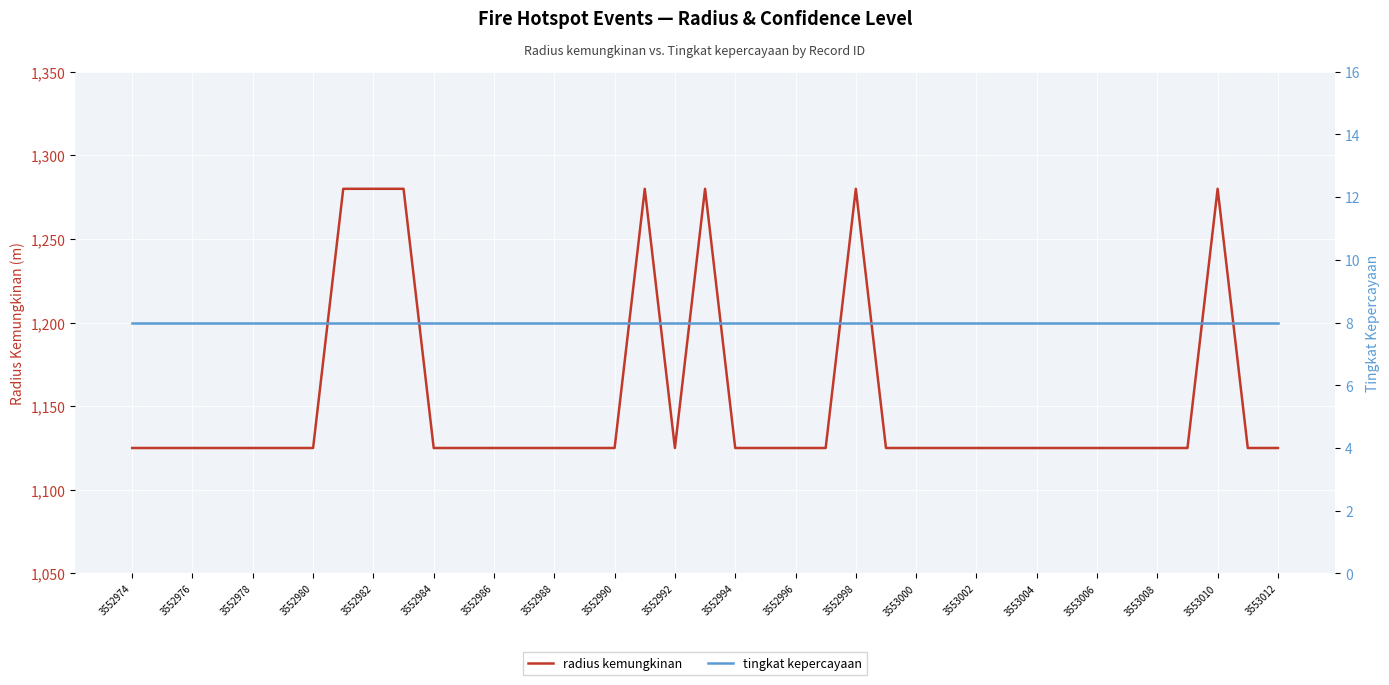

What is the difference between the second highest and second lowest values in the radius kemungkinan series?

155